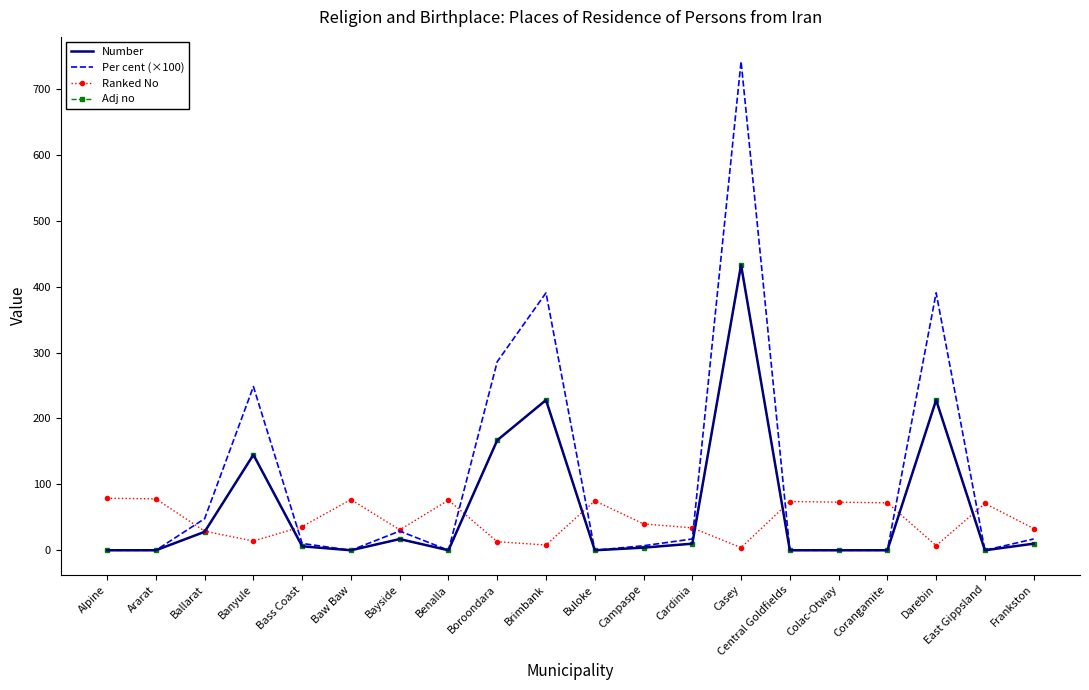

Which series ends up on top after the final intersection of Per cent (×100) and Adj no?

Per cent (×100)